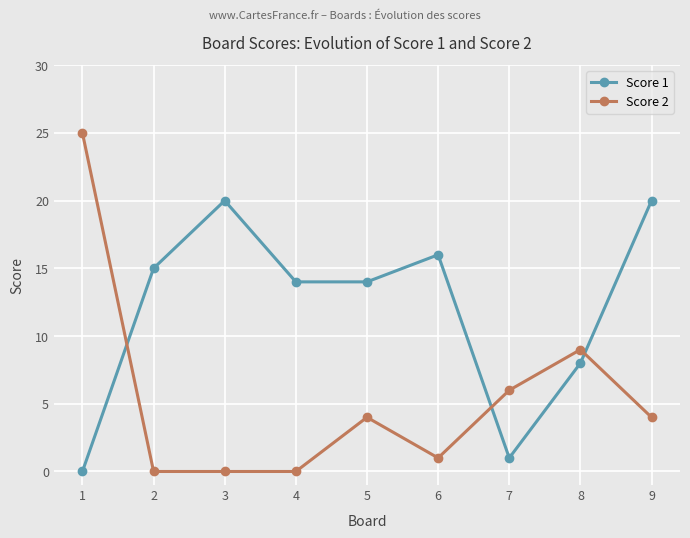

Is it true that Score 2 equals 4 at 9?

True